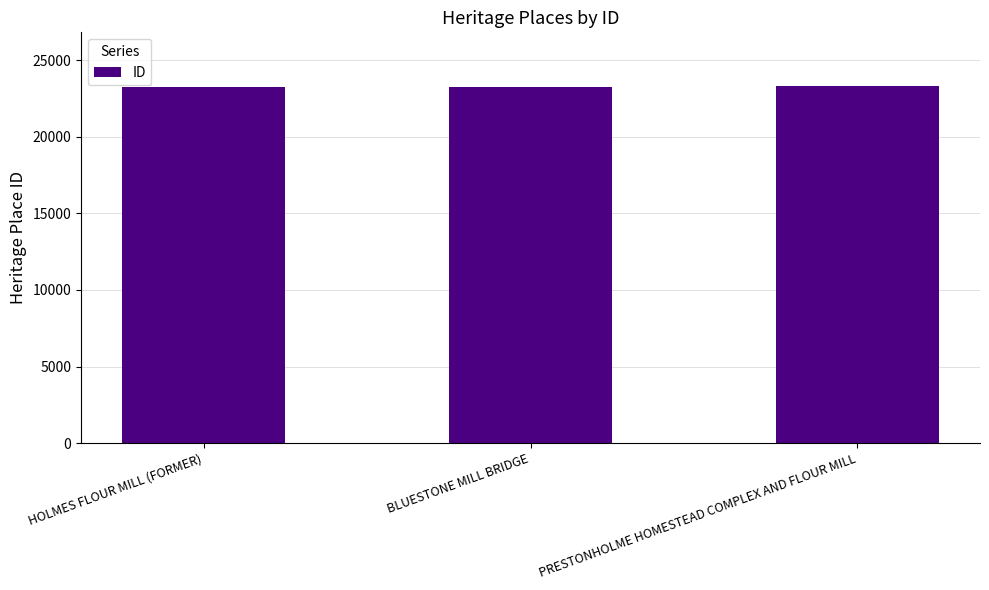

What is the label of the 3rd bar from the right?

HOLMES FLOUR MILL (FORMER)